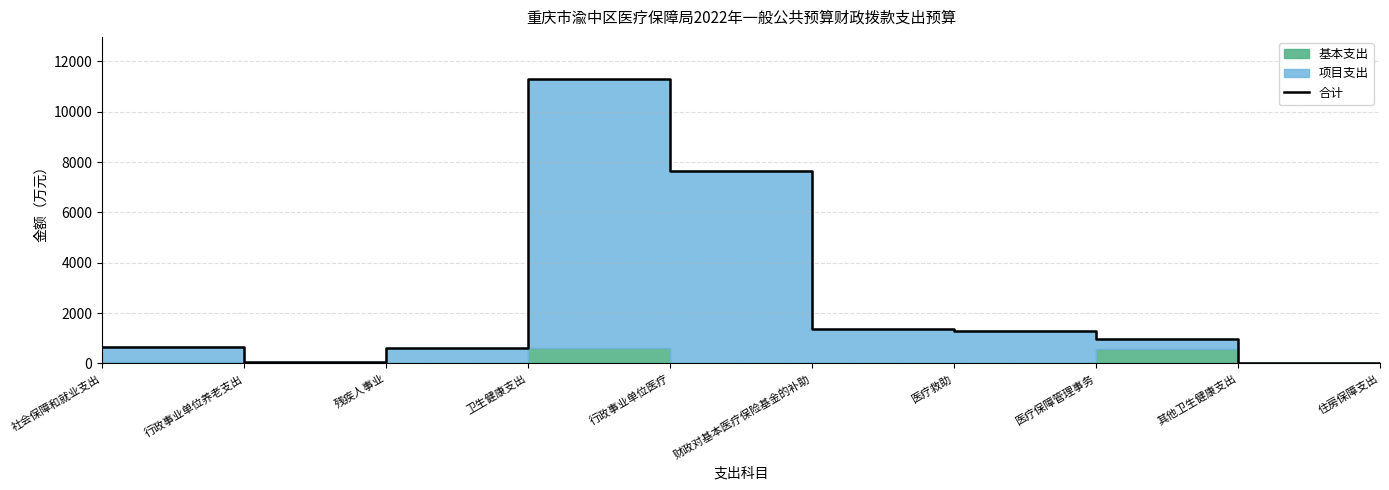

What is the label of the 7th point from the left?

医疗救助